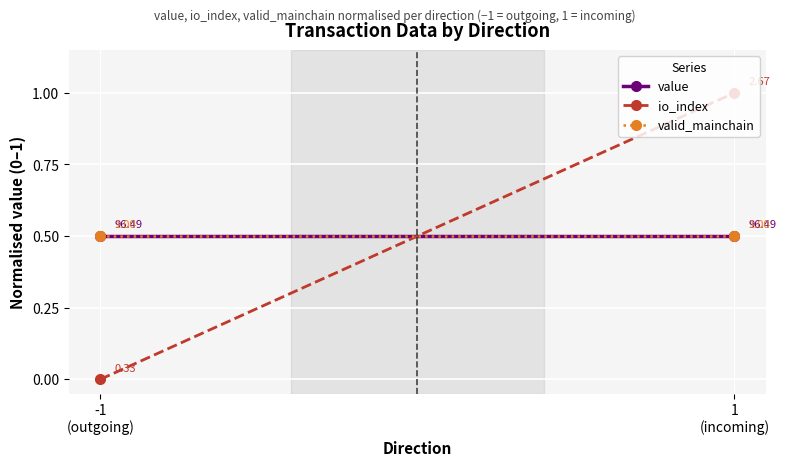

Between -1
(outgoing) and 1
(incoming), which series saw the biggest shift?

io_index